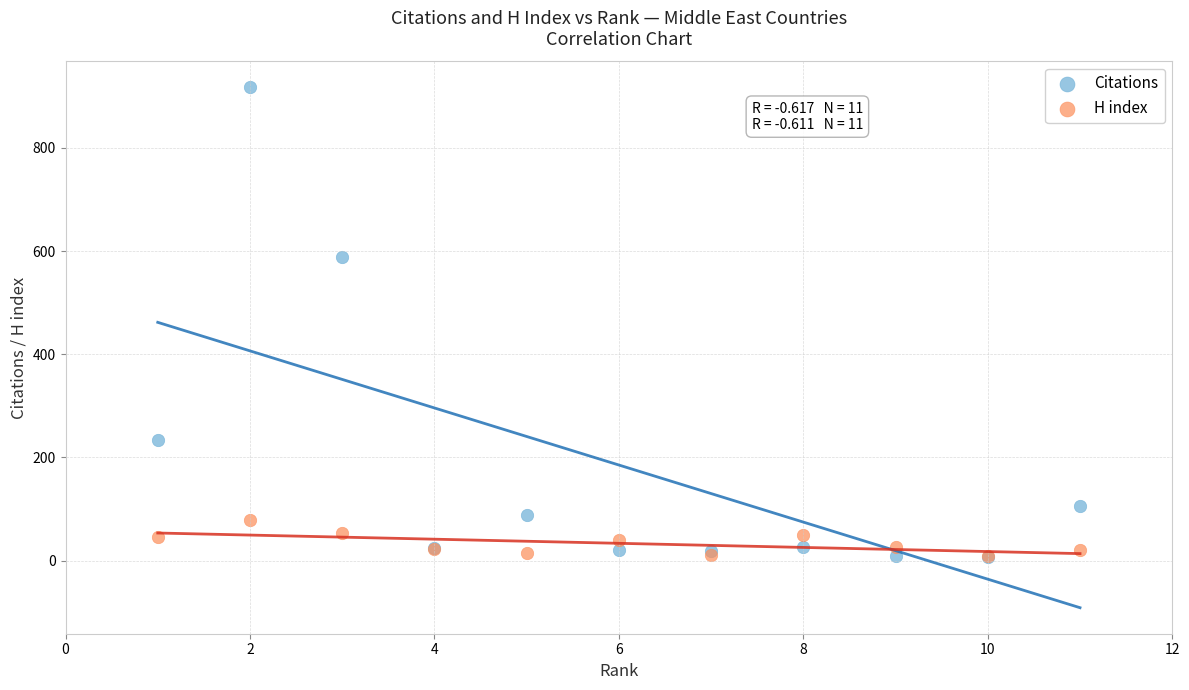

In the Citations series, what Y value is closest to 462?

588